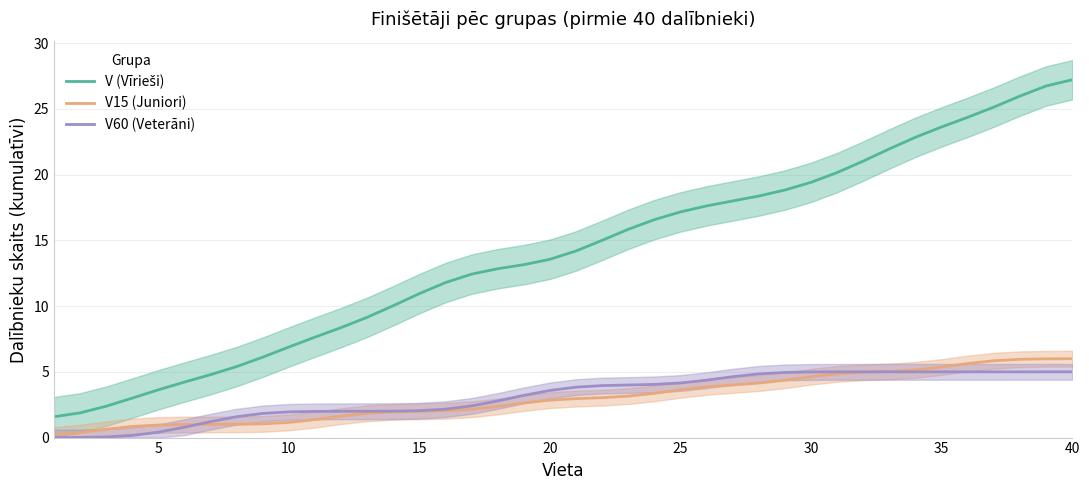

True or false: V (Vīrieši) and V15 (Juniori) cross at least once.

False